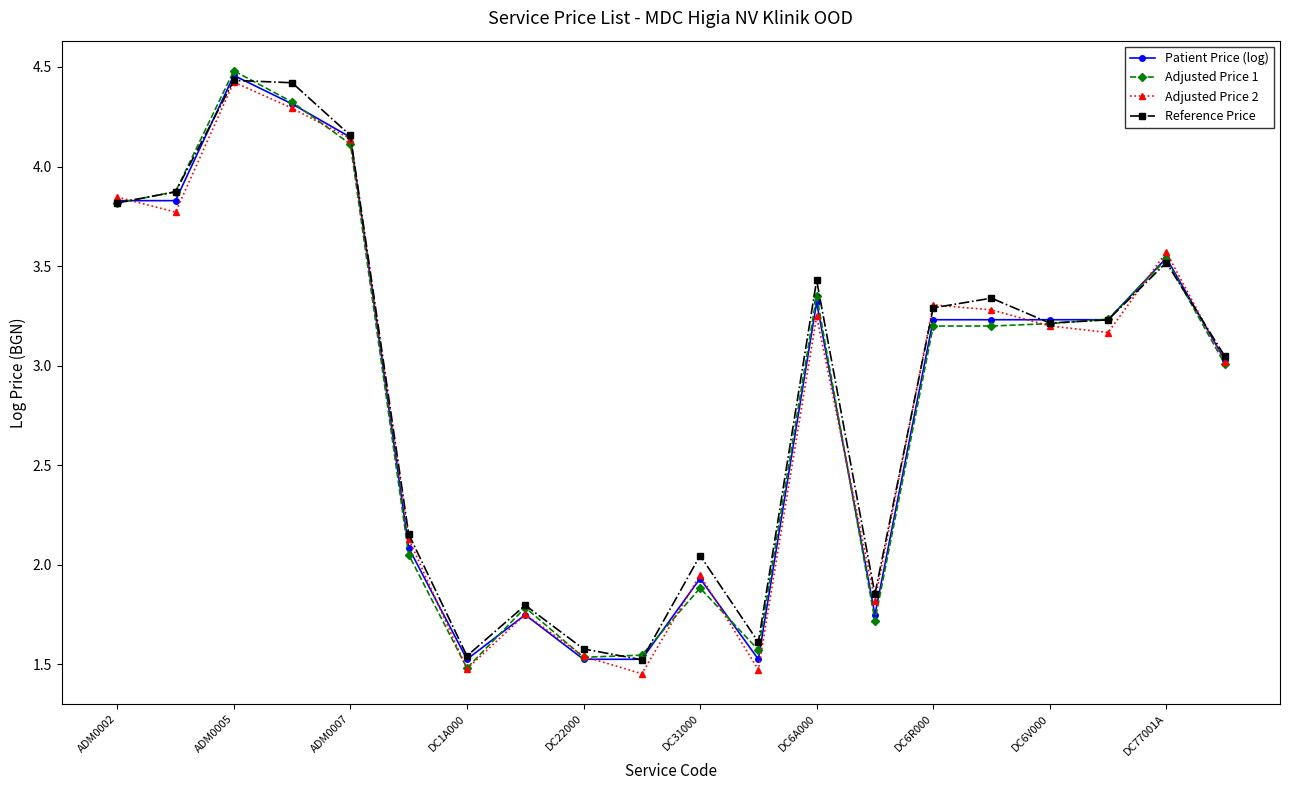

What is the sum of all Adjusted Price 1 values?

56.9